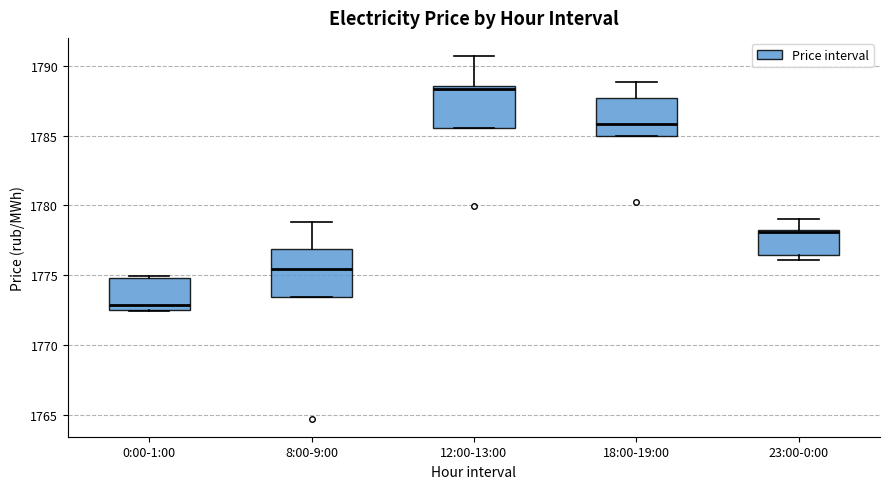

Which box has the highest median line?

12:00-13:00